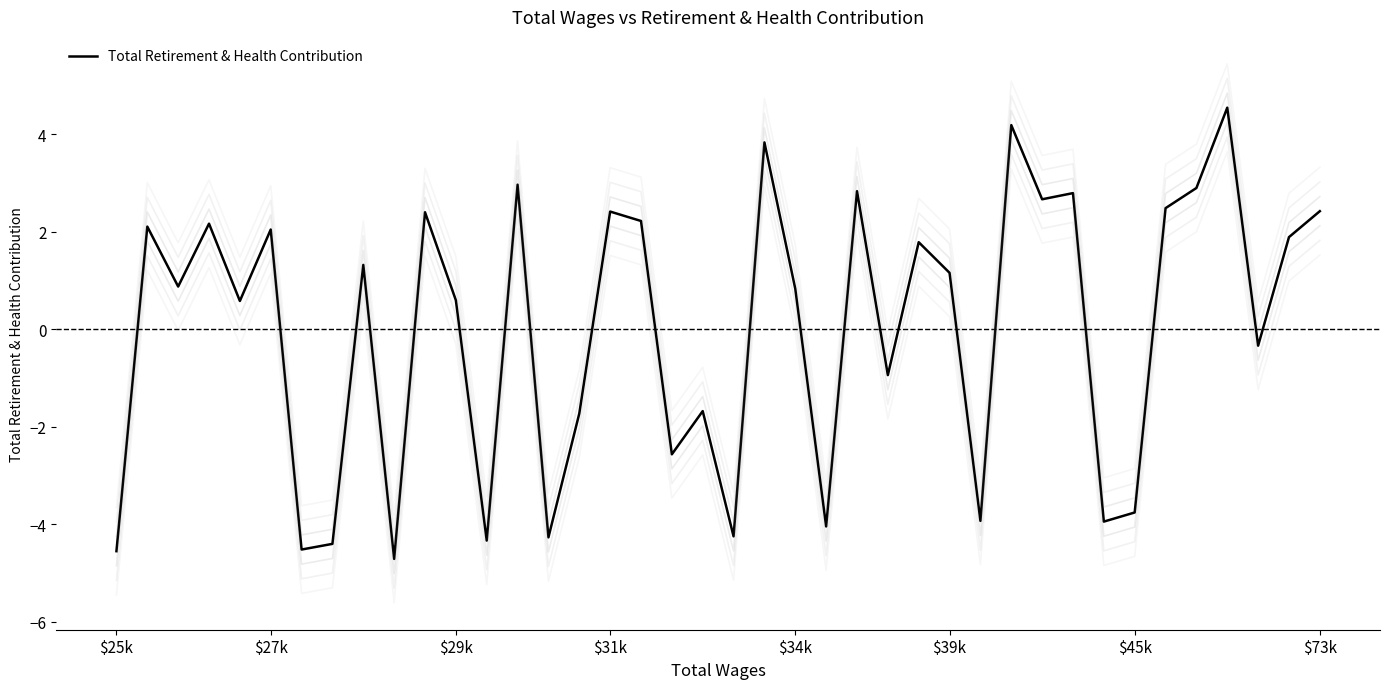

How many lines are shown in the chart?

1